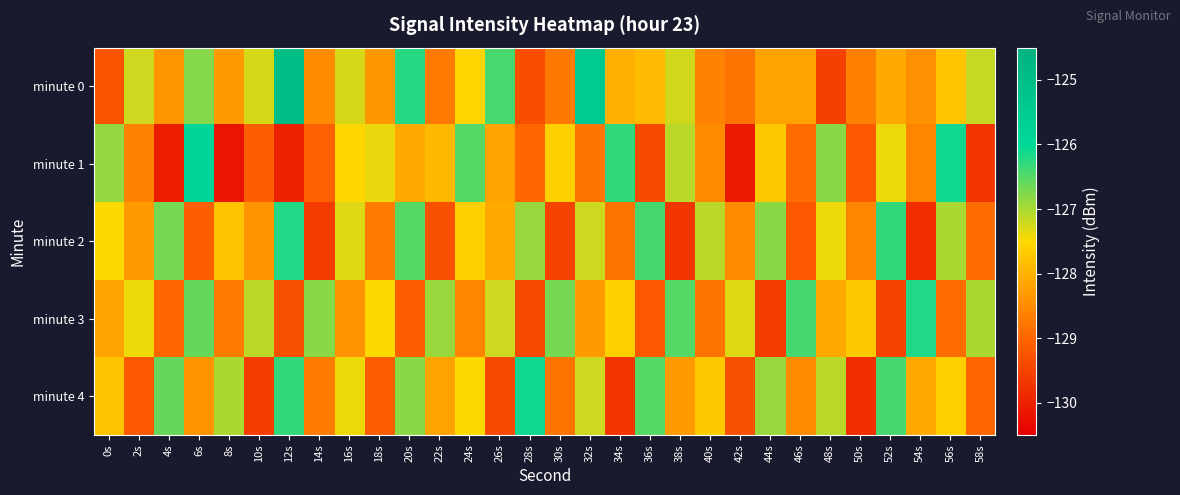

Reading right to left, transcribe all the data shown in this chart.

minute 0: 58s=-127.2	56s=-127.8	54s=-128.4	52s=-128.1	50s=-128.7	48s=-129.5	46s=-128.2	44s=-128.2	42s=-128.8	40s=-128.6	38s=-127.2	36s=-127.9	34s=-128.0	32s=-125.4	30s=-128.8	28s=-129.3	26s=-126.4	24s=-127.5	22s=-128.7	20s=-126.2	18s=-128.3	16s=-127.3	14s=-128.5	12s=-124.9	10s=-127.2	8s=-128.3	6s=-126.8	4s=-128.4	2s=-127.2	0s=-129.3
minute 1: 58s=-129.7	56s=-126.1	54s=-128.6	52s=-127.4	50s=-129.2	48s=-126.8	46s=-128.9	44s=-127.7	42s=-130.1	40s=-128.5	38s=-127.1	36s=-129.4	34s=-126.3	32s=-128.8	30s=-127.6	28s=-129.0	26s=-128.2	24s=-126.5	22s=-127.9	20s=-128.1	18s=-127.4	16s=-127.5	14s=-129.1	12s=-130.0	10s=-129.1	8s=-130.2	6s=-125.9	4s=-130.1	2s=-128.6	0s=-126.9
minute 2: 58s=-128.9	56s=-127.0	54s=-129.8	52s=-126.3	50s=-128.6	48s=-127.4	46s=-129.2	44s=-126.8	42s=-128.5	40s=-127.1	38s=-129.7	36s=-126.4	34s=-128.8	32s=-127.2	30s=-129.5	28s=-126.9	26s=-128.1	24s=-127.6	22s=-129.3	20s=-126.5	18s=-128.7	16s=-127.3	14s=-129.6	12s=-126.2	10s=-128.4	8s=-127.8	6s=-129.1	4s=-126.7	2s=-128.3	0s=-127.5
minute 3: 58s=-127.0	56s=-128.9	54s=-126.2	52s=-129.5	50s=-127.7	48s=-128.1	46s=-126.4	44s=-129.6	42s=-127.3	40s=-128.8	38s=-126.5	36s=-129.2	34s=-127.6	32s=-128.3	30s=-126.7	28s=-129.4	26s=-127.2	24s=-128.6	22s=-126.9	20s=-129.1	18s=-127.5	16s=-128.4	14s=-126.8	12s=-129.3	10s=-127.1	8s=-128.7	6s=-126.6	4s=-129.0	2s=-127.4	0s=-128.2
minute 4: 58s=-129.0	56s=-127.6	54s=-128.1	52s=-126.4	50s=-129.8	48s=-127.1	46s=-128.5	44s=-126.9	42s=-129.3	40s=-127.7	38s=-128.3	36s=-126.5	34s=-129.7	32s=-127.2	30s=-128.8	28s=-126.1	26s=-129.4	24s=-127.5	22s=-128.2	20s=-126.8	18s=-129.1	16s=-127.4	14s=-128.7	12s=-126.3	10s=-129.6	8s=-127.0	6s=-128.4	4s=-126.6	2s=-129.2	0s=-127.8